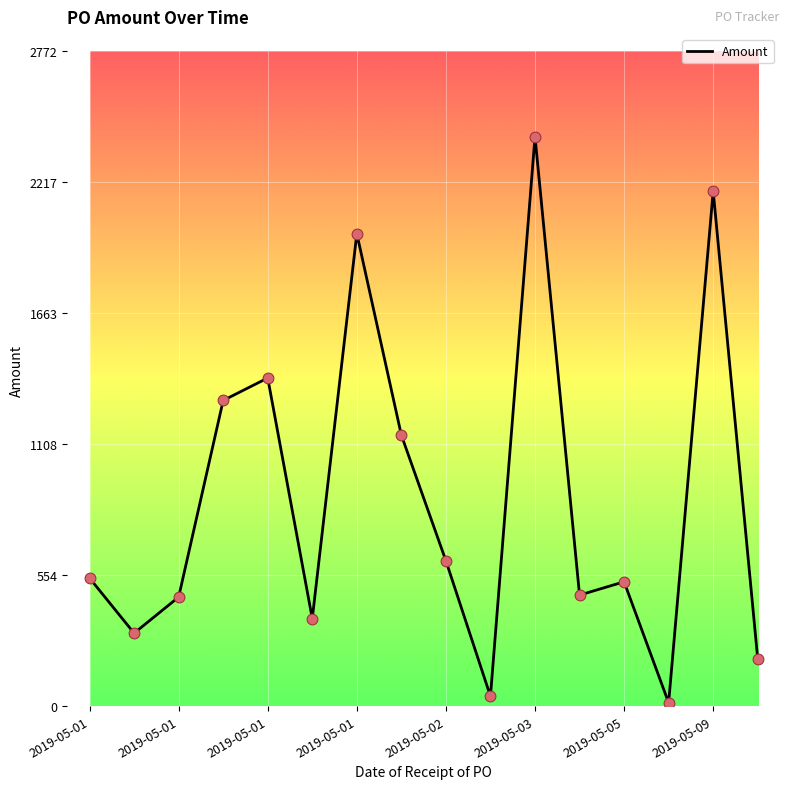

What is the greatest value displayed?

2410.5